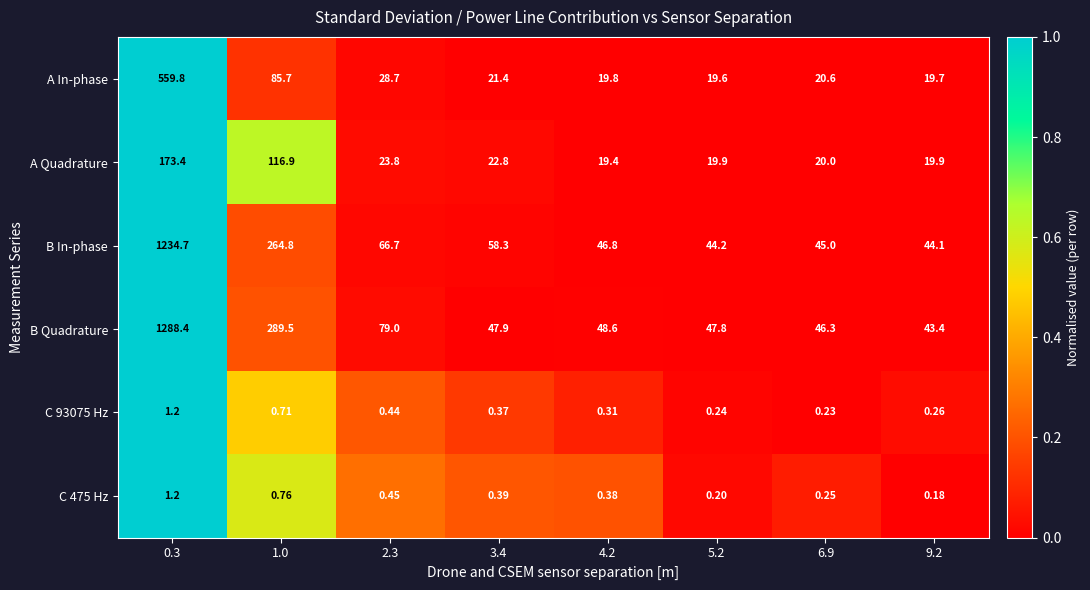

Is the value of B Quadrature at 9.2 greater than the value of C 93075 Hz at 1.0?

Yes